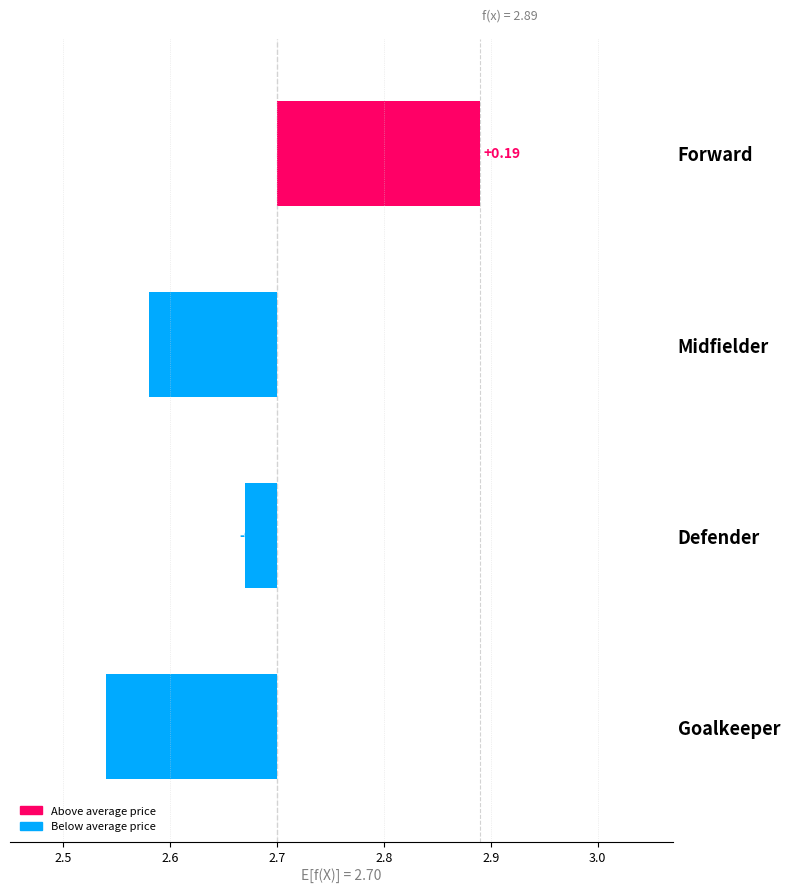

Does the chart contain any negative values?

Yes